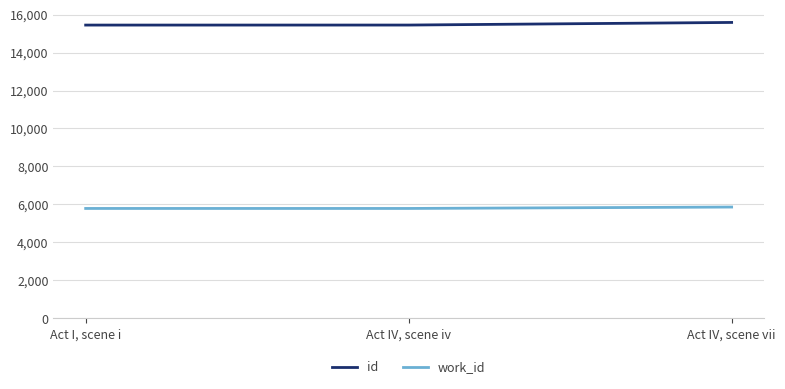

True or false: work_id has a value of 5783 at Act I, scene i.

True